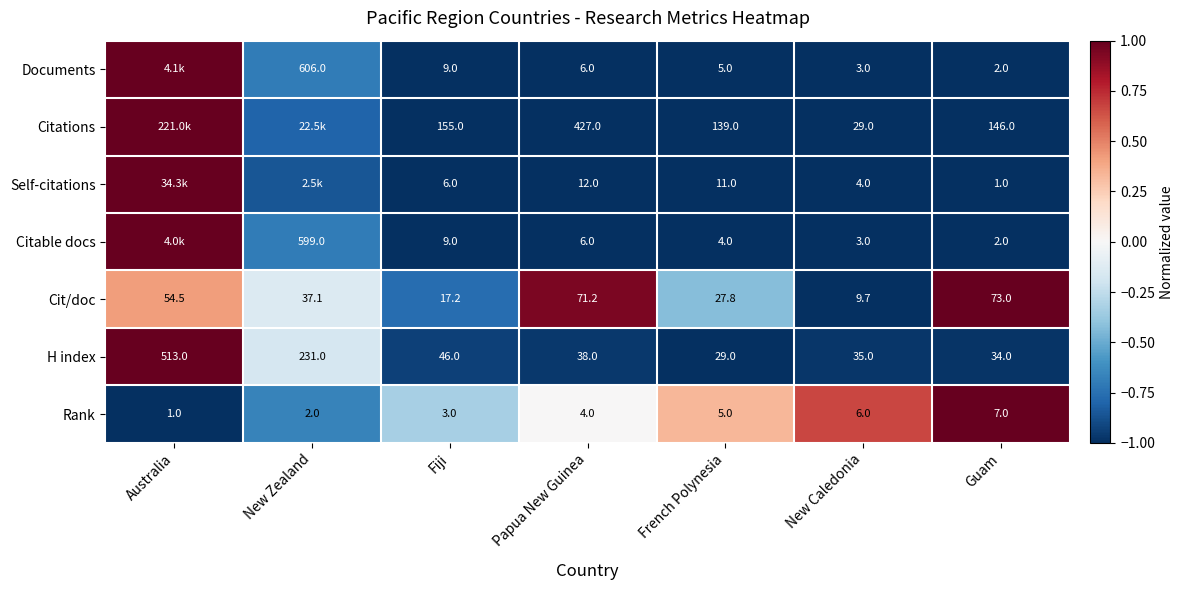

List the labels in order of Cit/doc value, smallest first.

New Caledonia, Fiji, French Polynesia, New Zealand, Australia, Papua New Guinea, Guam